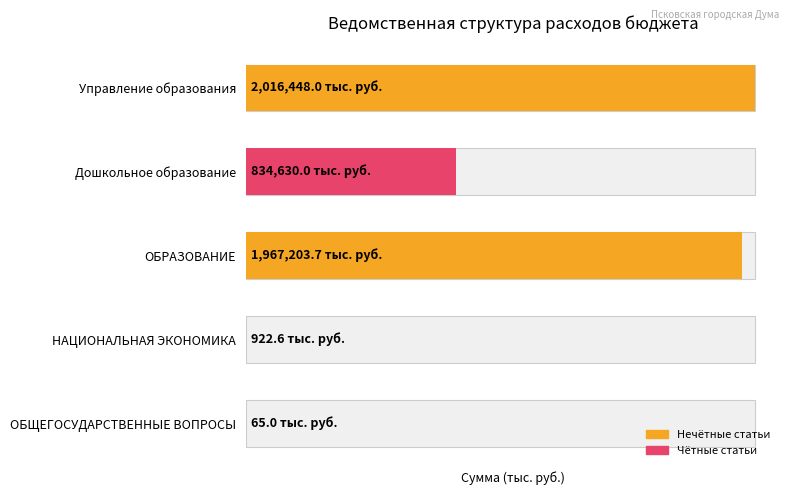

Reading left to right, transcribe all the data shown in this chart.

65.0	922.6	1967203.7	834630.0	2016448.0